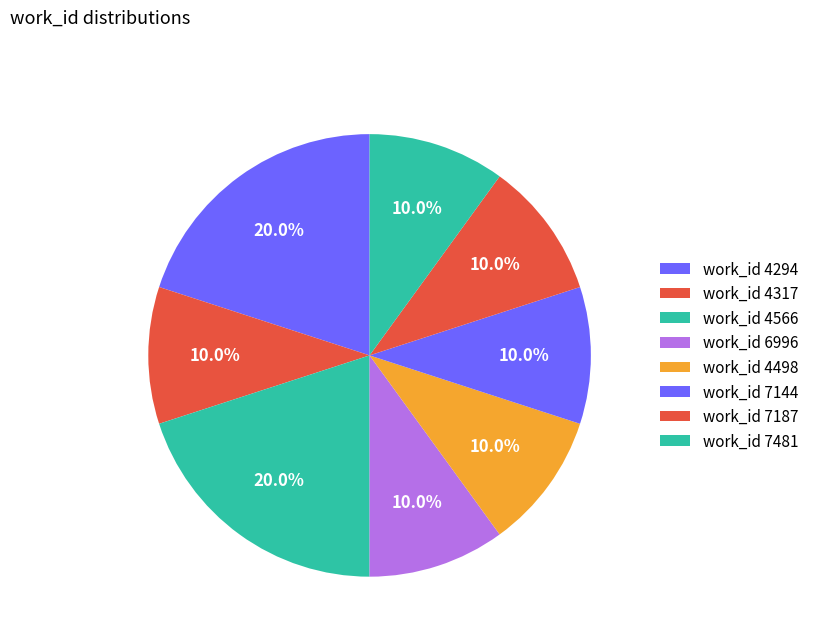

Count the number of slices in the pie.

8